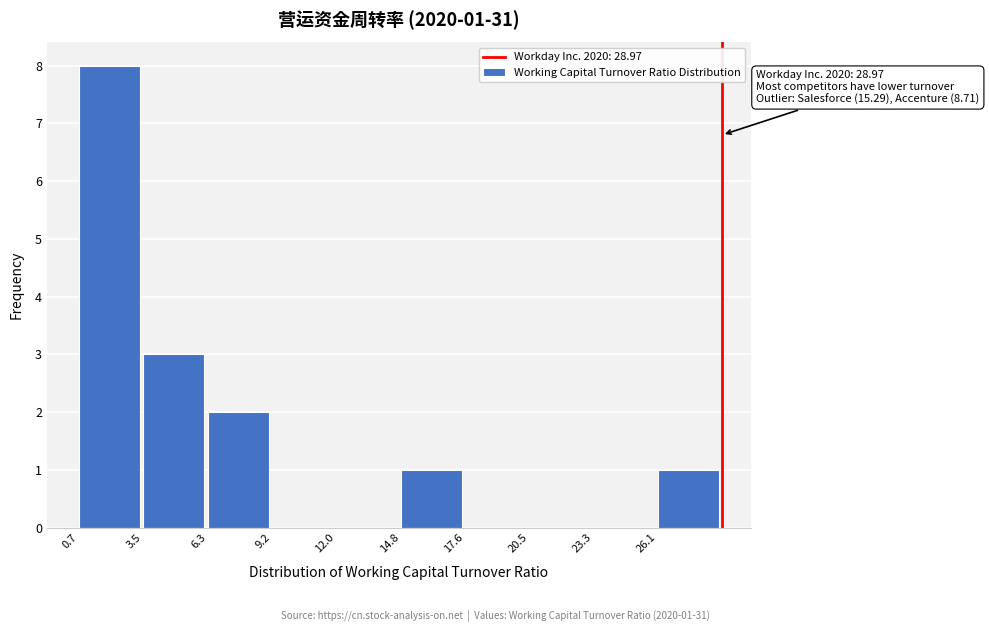

Which range on the x-axis has the tallest bar?

0.5 to 3.5